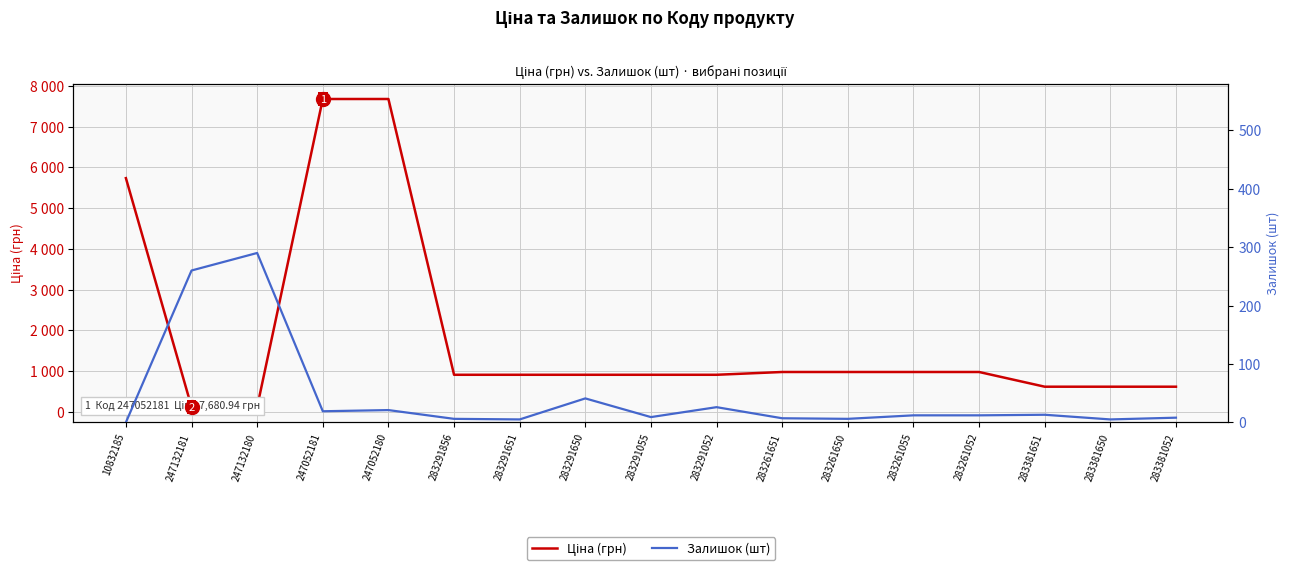

True or false: Залишок (шт) has a value of 12.1 at 283261651.

False